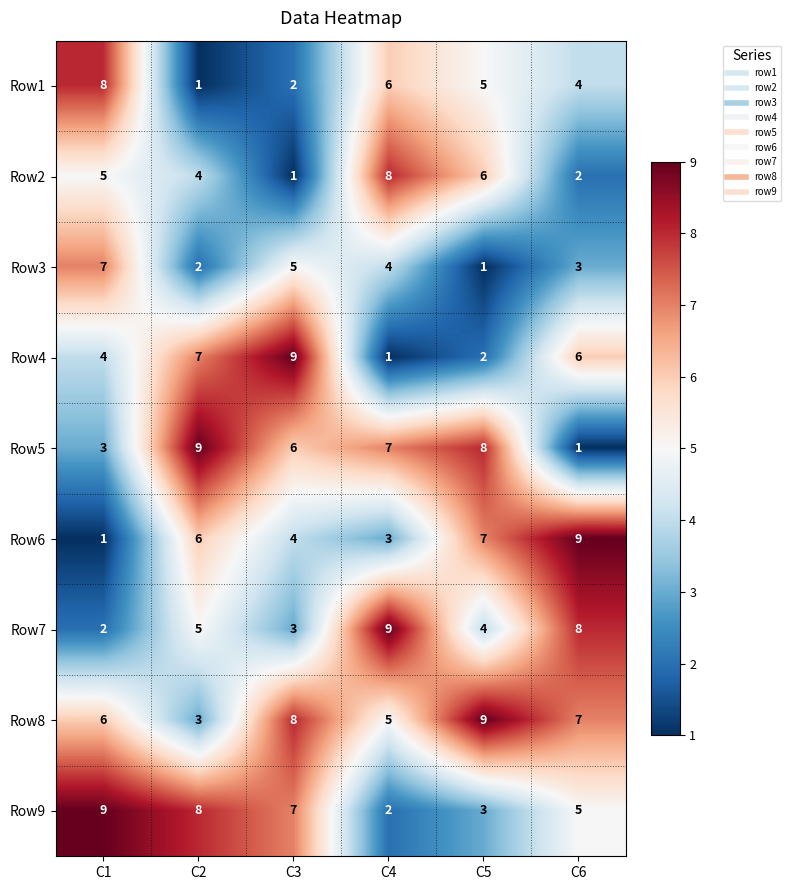

Which series has the largest total across all categories?

Row8